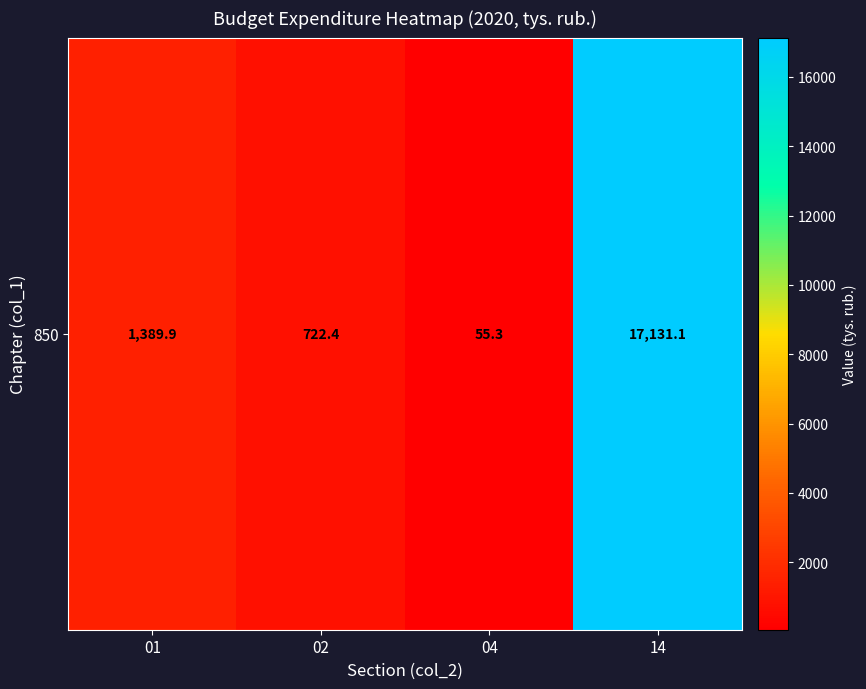

Which has a higher value, 04 or 14?

14